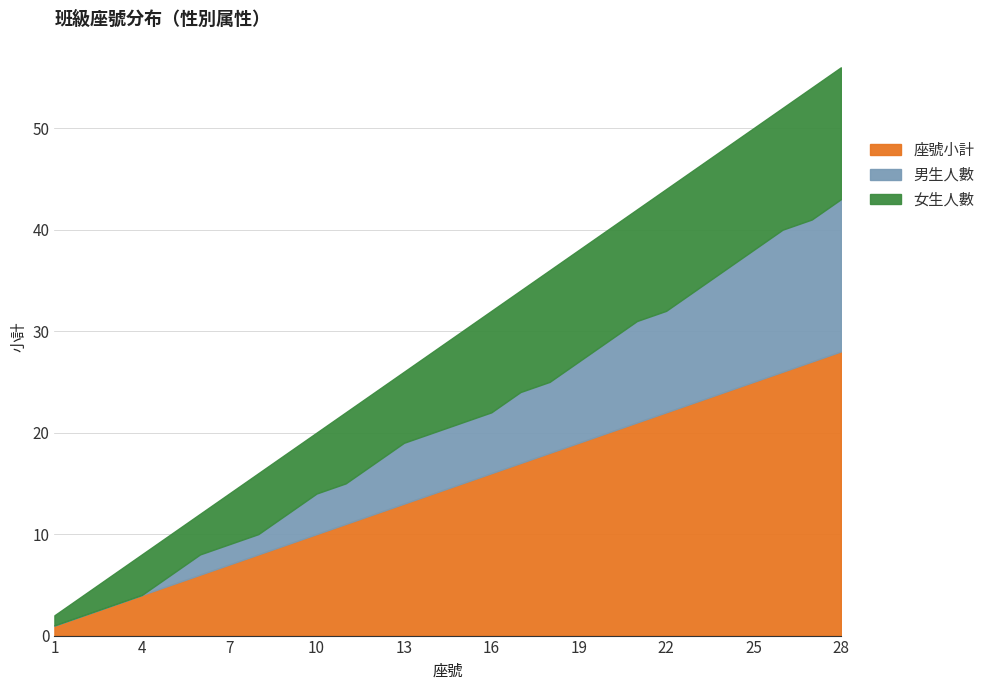

At which label does 男生人數 reach its minimum?

1